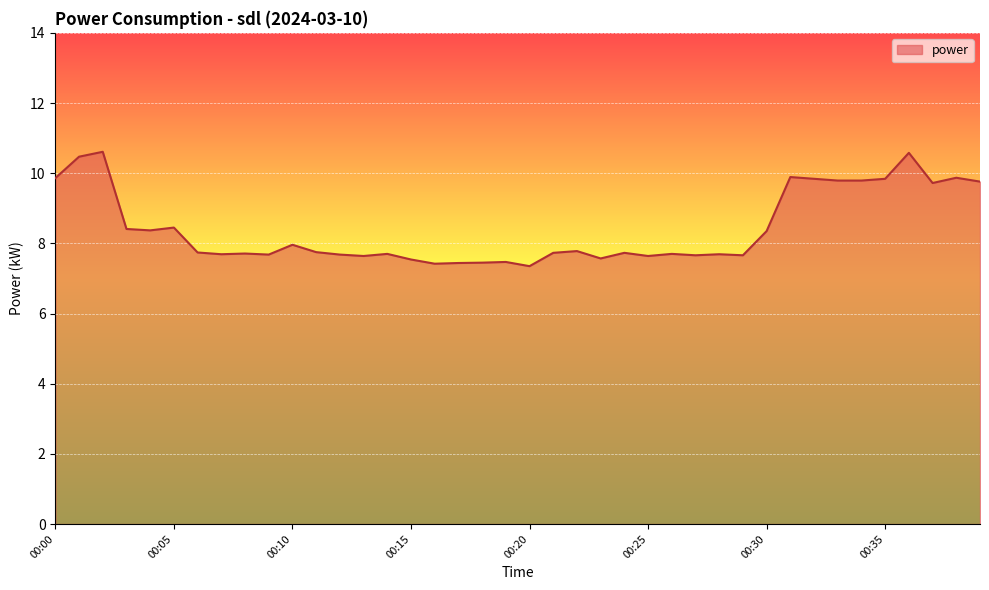

What is the difference between the second highest and second lowest values?

3.2